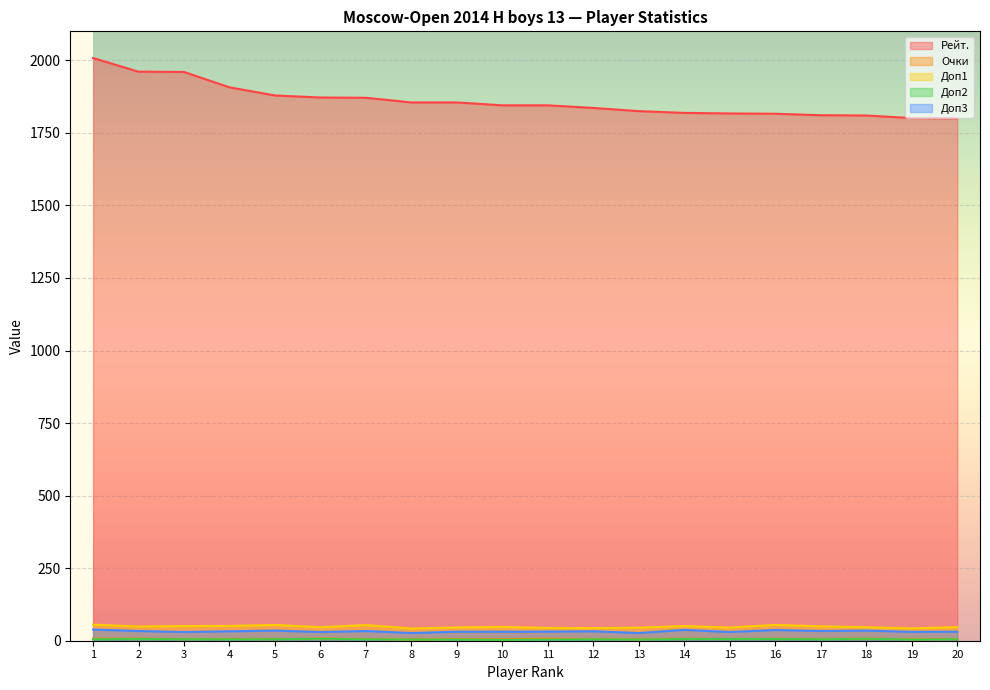

The Очки series shows 10.8 at 6. True or false?

False